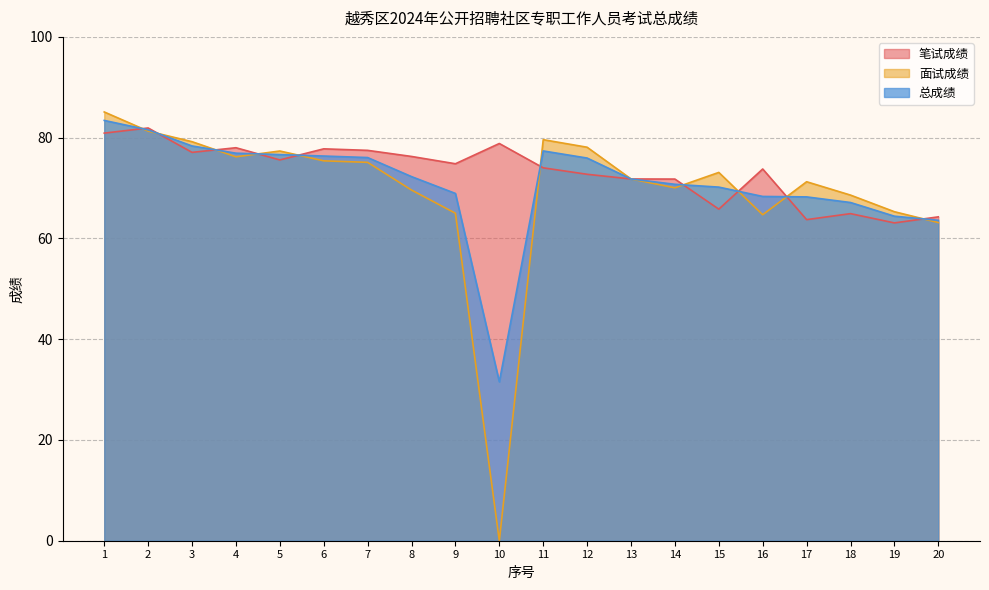

In 总成绩, how many points are lower than both neighbors (excluding endpoints)?

1